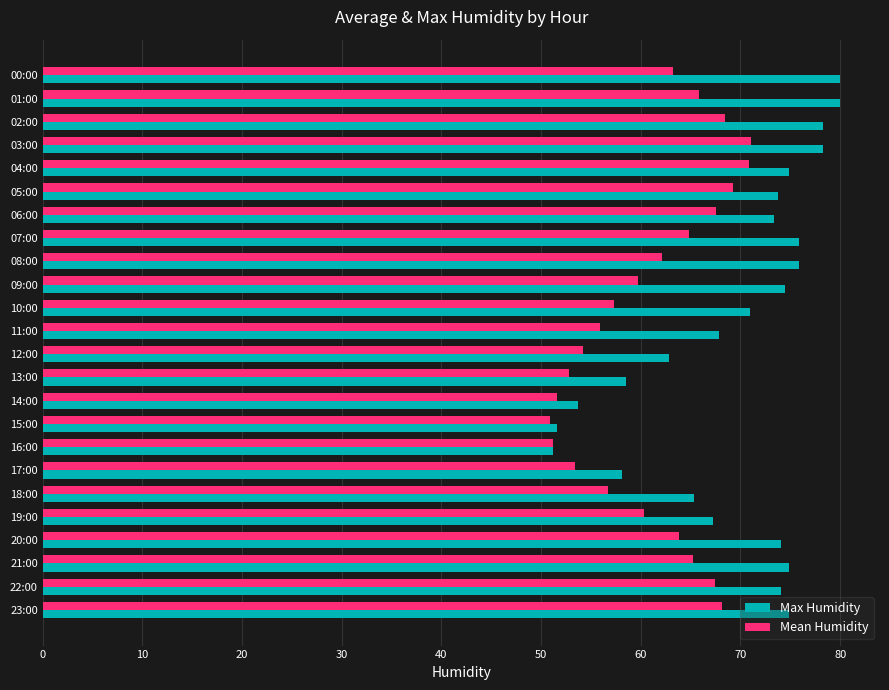

Rank the series by their maximum value, from highest to lowest.

Max Humidity, Mean Humidity